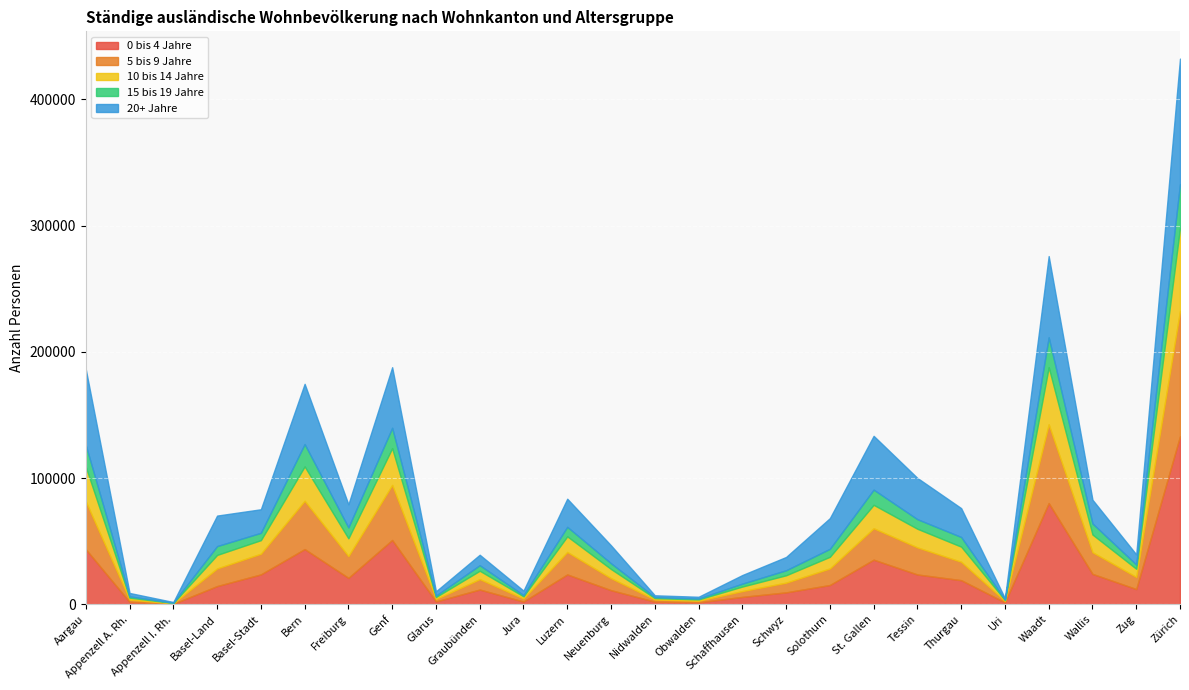

What is the approximate value of 15 bis 19 Jahre at Nidwalden?

745